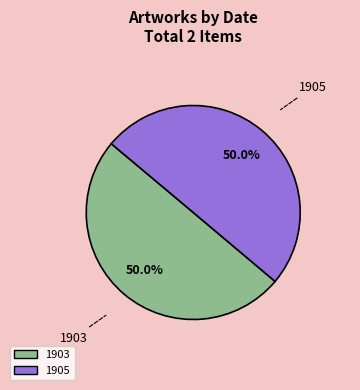

What is the ratio of the value at 1903 to the value at 1905?

1.0